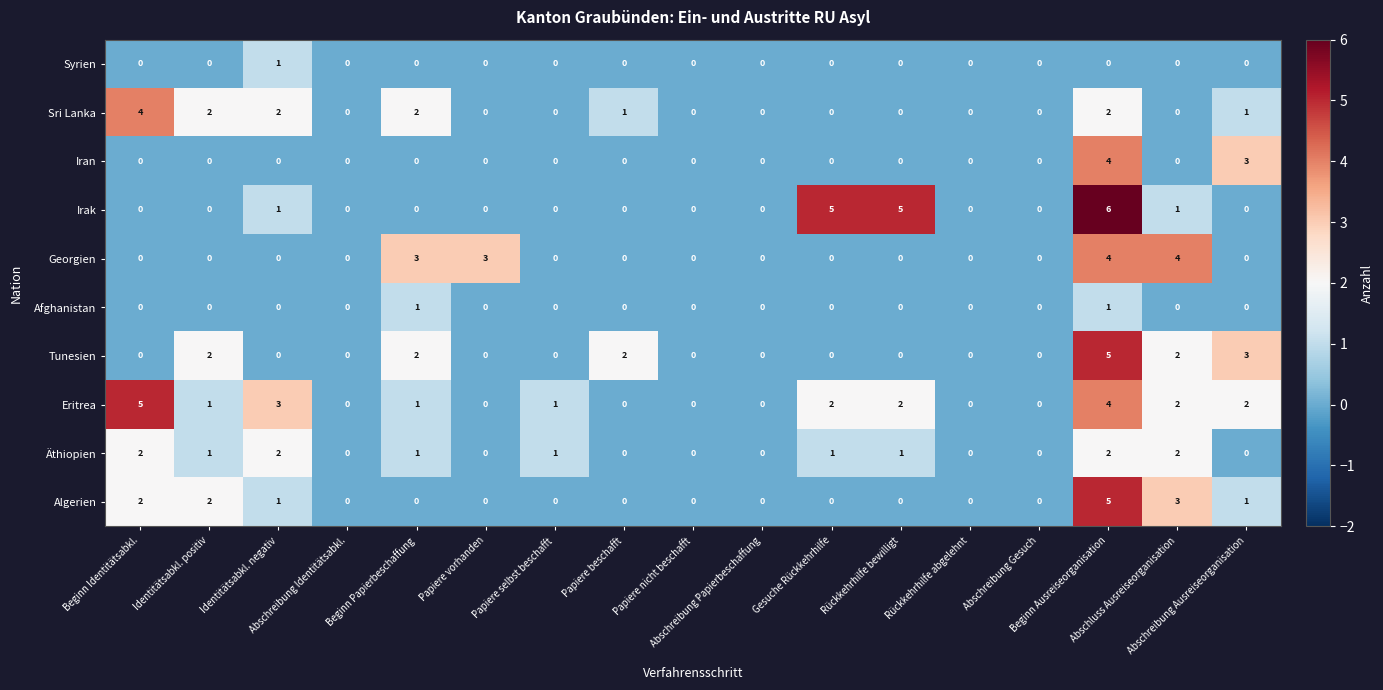

How many Afghanistan values are between 0 and 1?

17